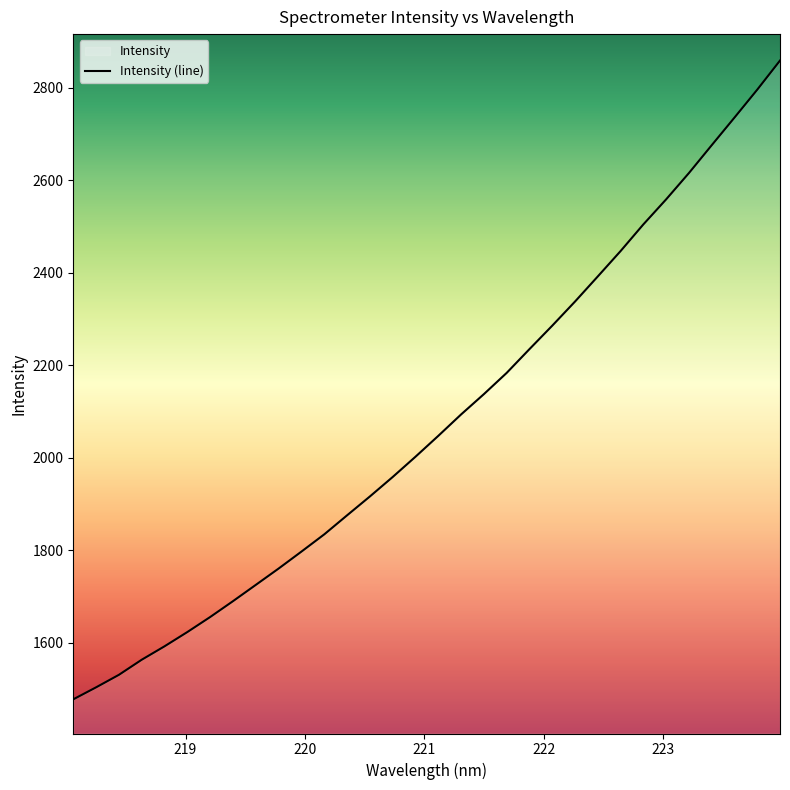

What is the approximate value at 219.0156?

1623.4